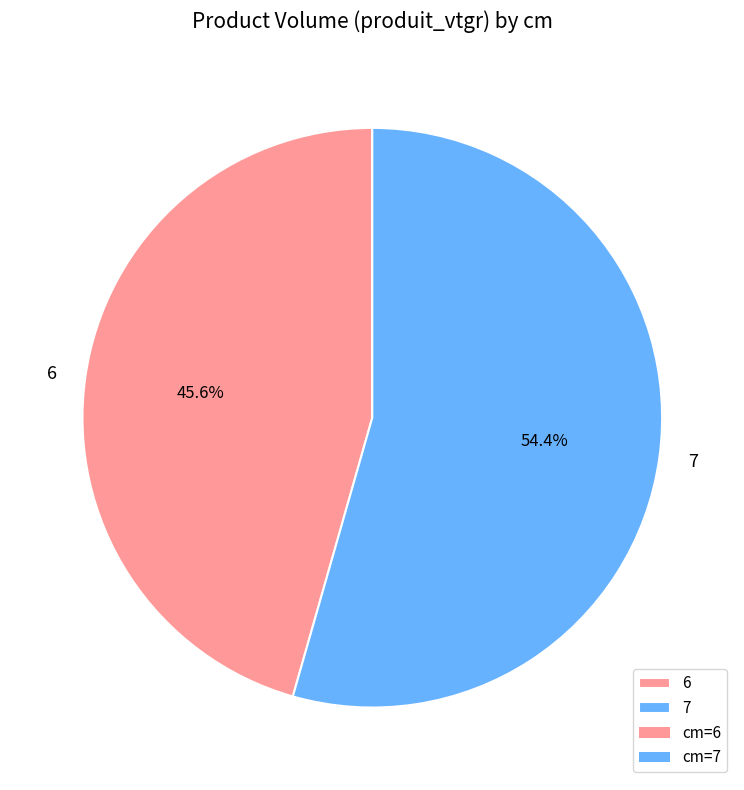

To the nearest percent, what is the average slice percentage?

50%